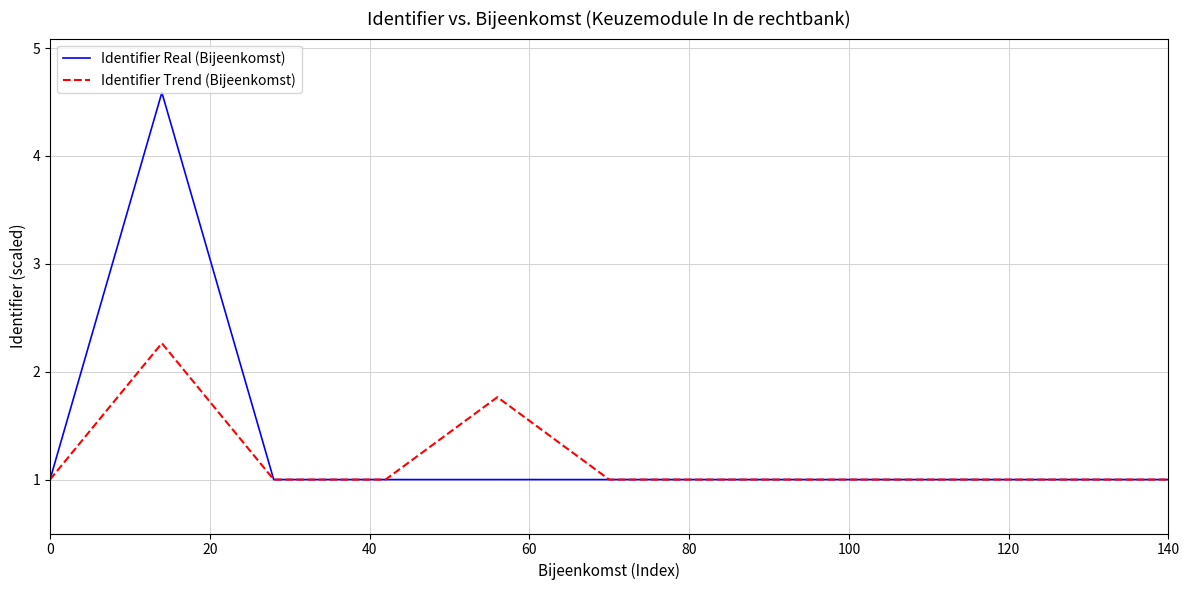

What is the minimum value shown in the chart?

1.0